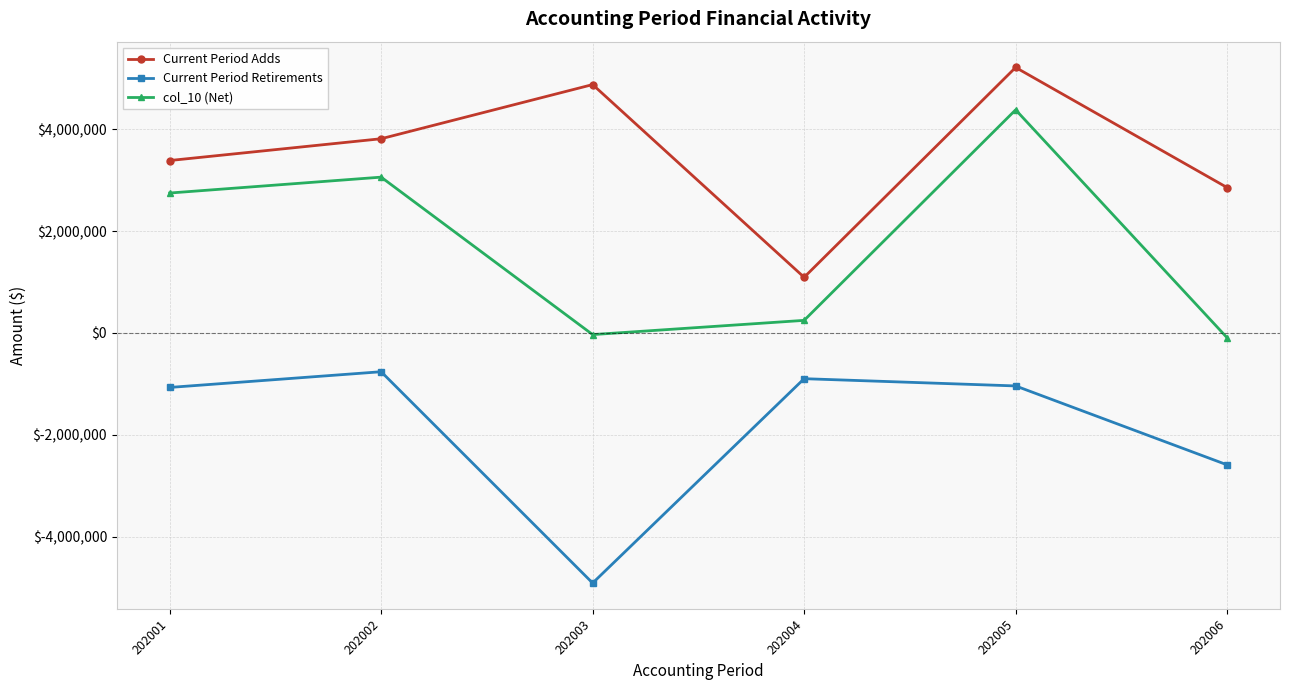

List the series in order of their peak value, highest first.

Current Period Adds, col_10 (Net), Current Period Retirements